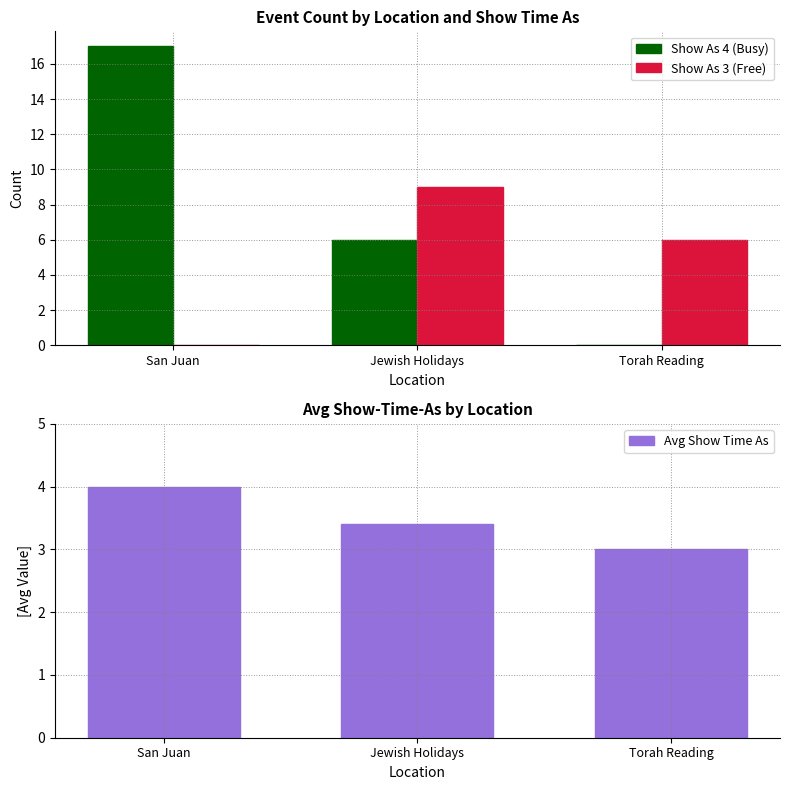

What is the total value across all series at Torah Reading?

9.0